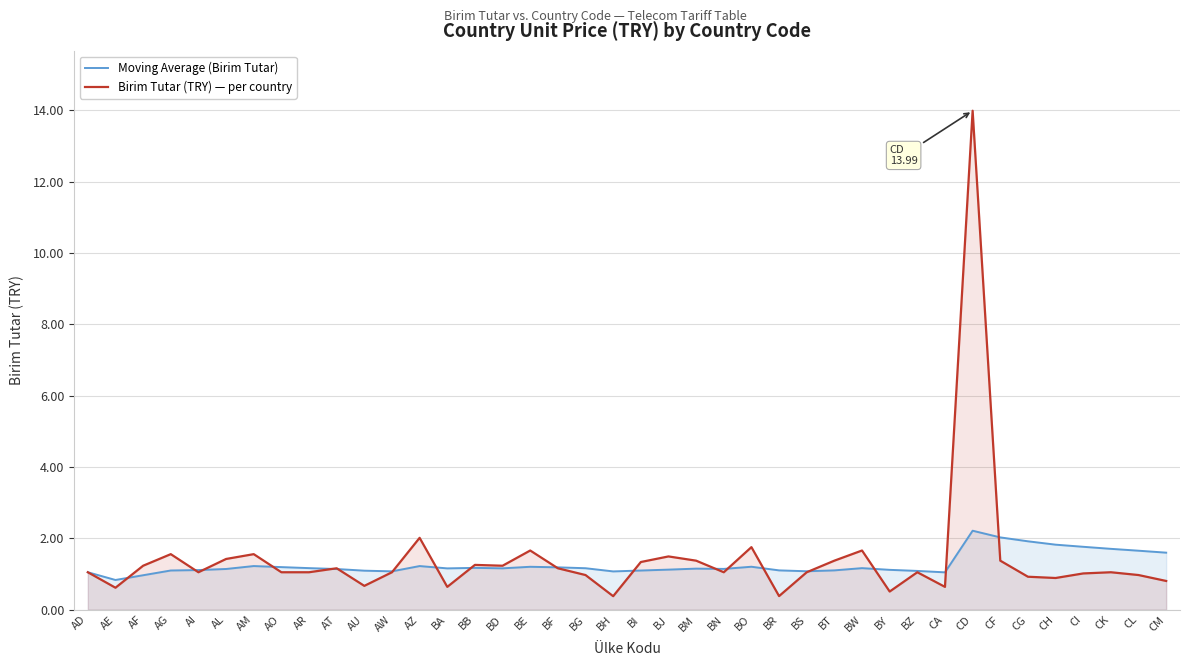

What is the label of the 20th point from the left?

BH